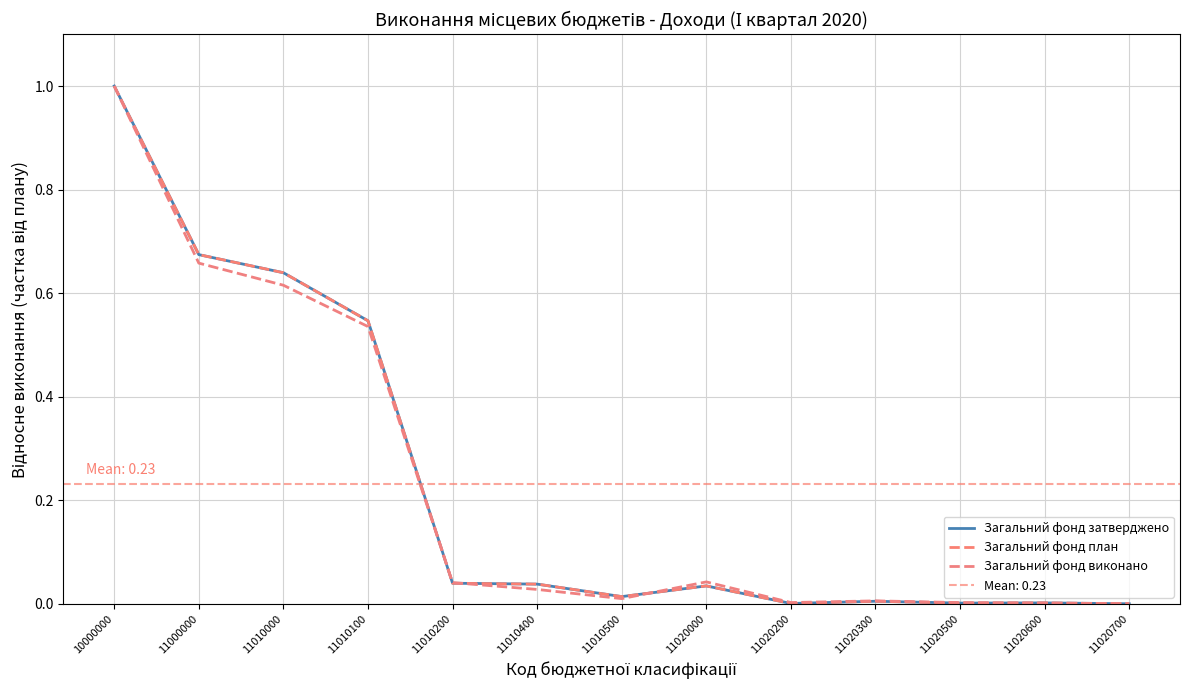

What is the difference between the second highest and minimum values in the Загальний фонд виконано series?

0.7